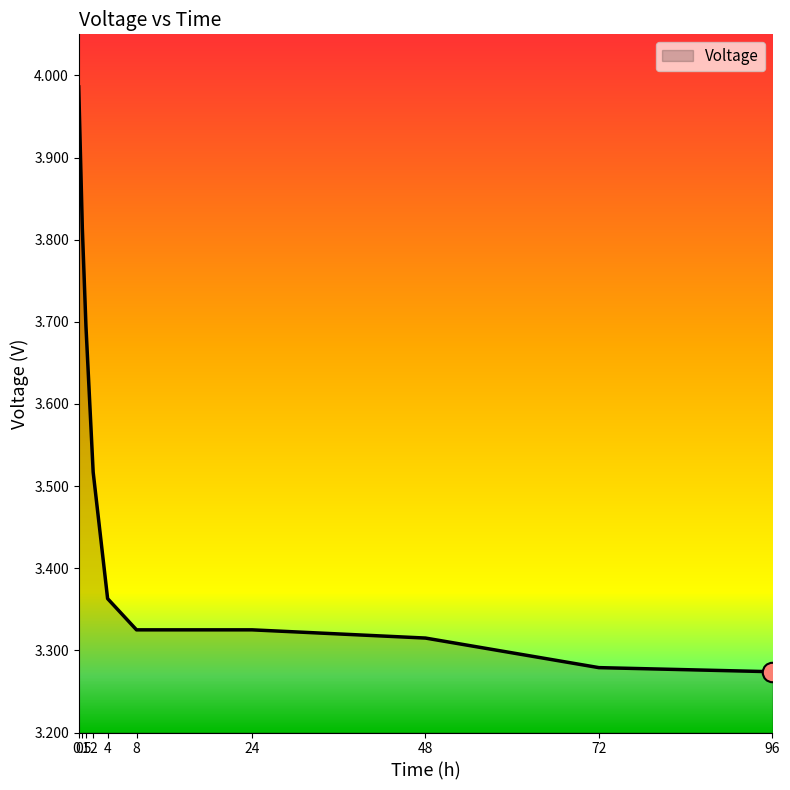

Rank the categories by value from lowest to highest.

96, 72, 48, 8, 24, 4, 2, 1, 0.5, 0